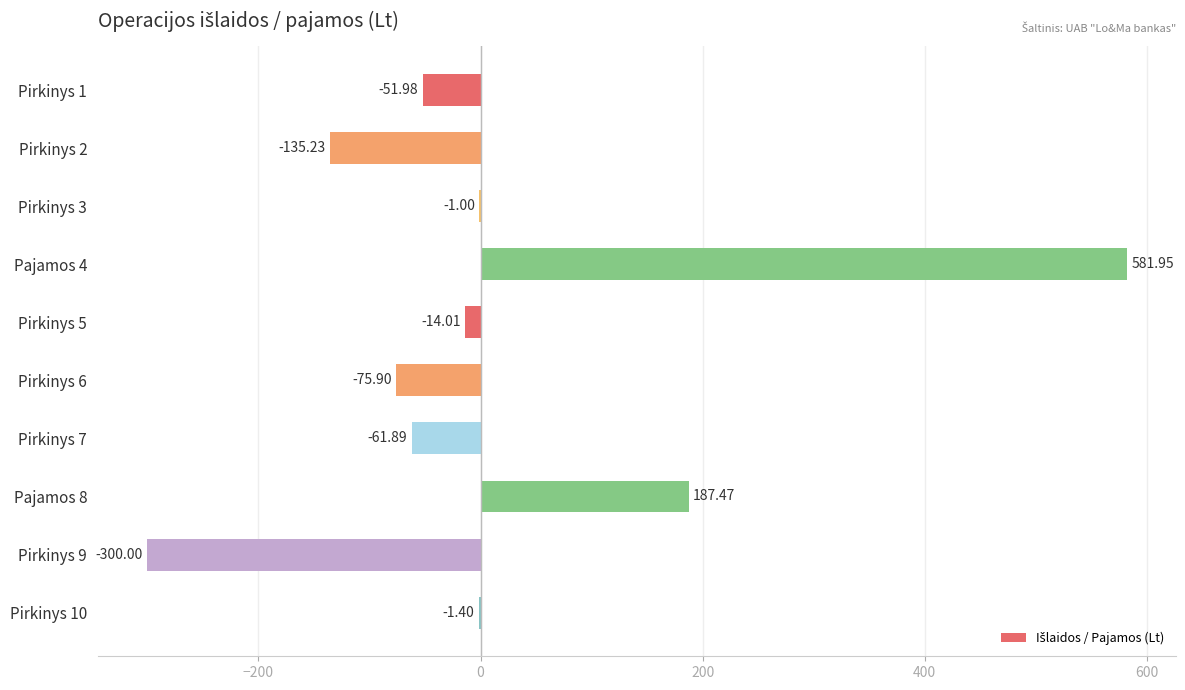

What is the sum of all values?

128.0